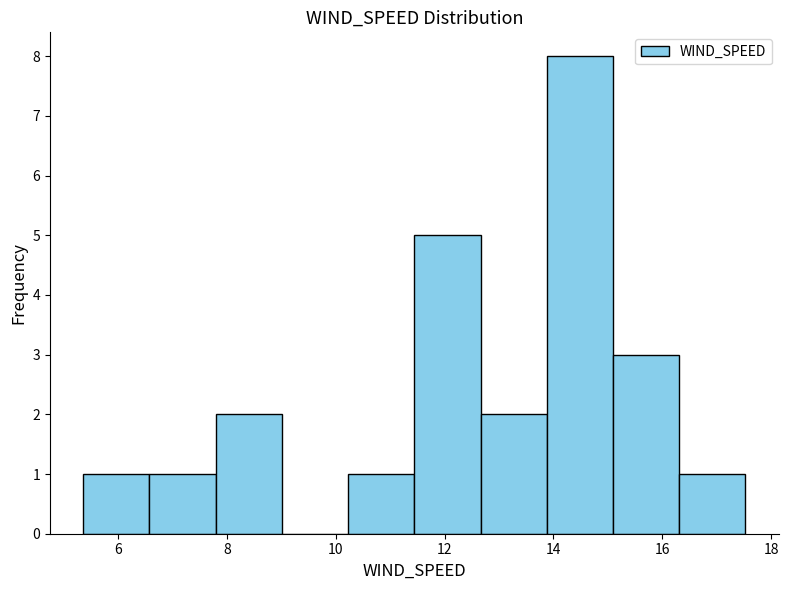

How tall is the bar that spans 6.6 to 7.8 on the x-axis? Neither the bar edges nor the heights are printed on the chart, so give them approximately, as read against the axes.

1